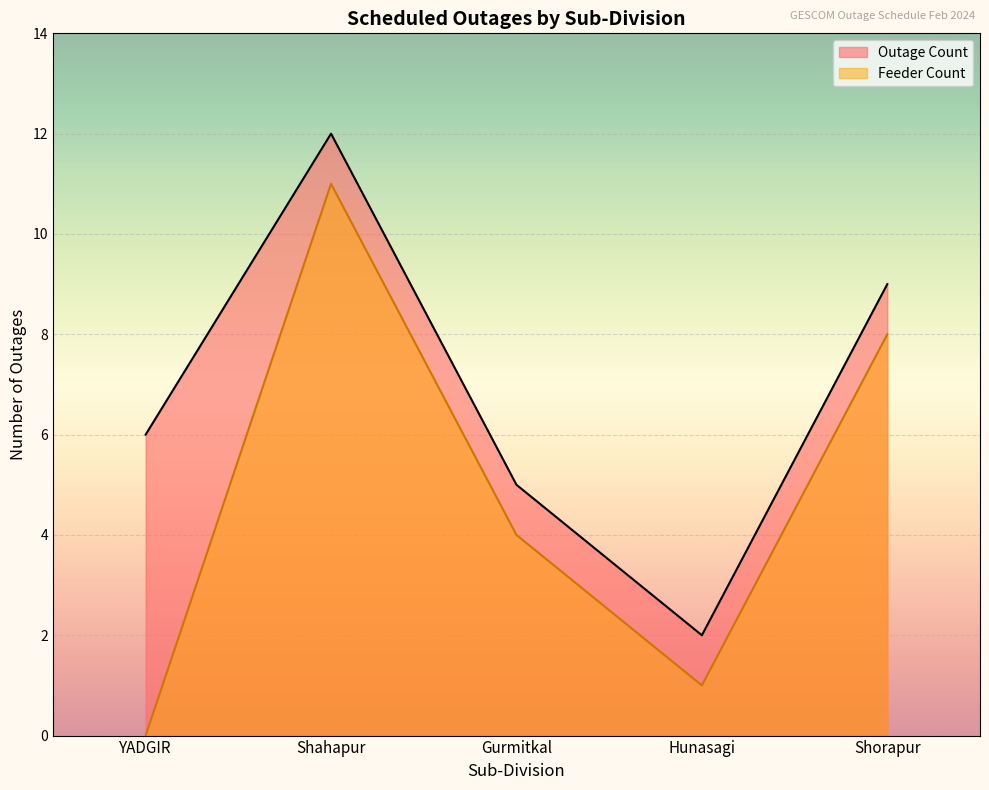

What is the change in value from YADGIR to Shahapur?

+6